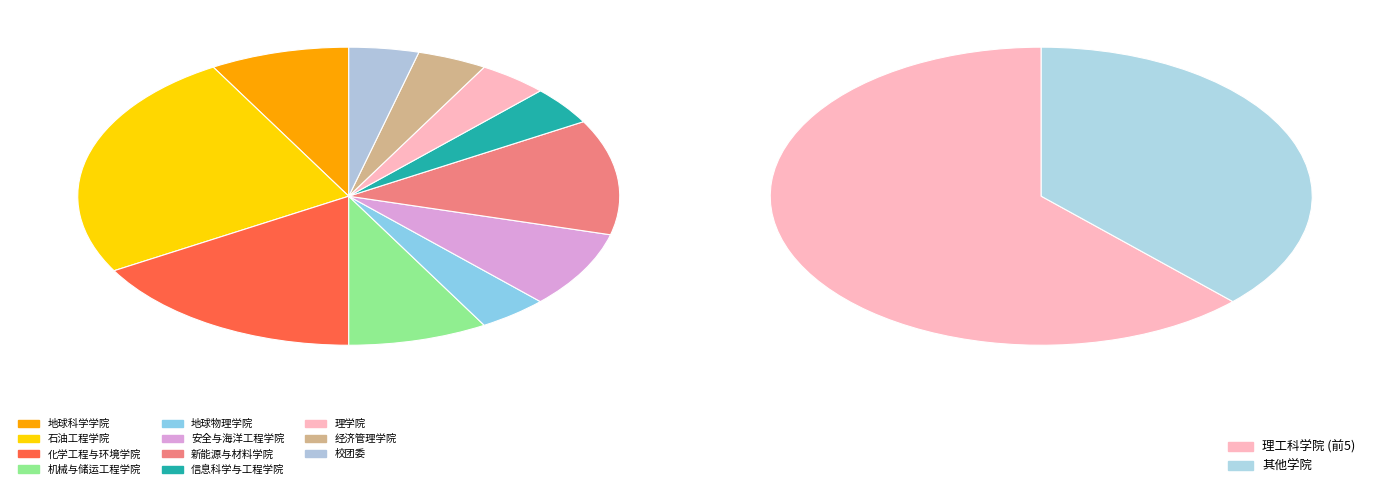

Does 新能源与材料学院 represent more than half of the total?

No